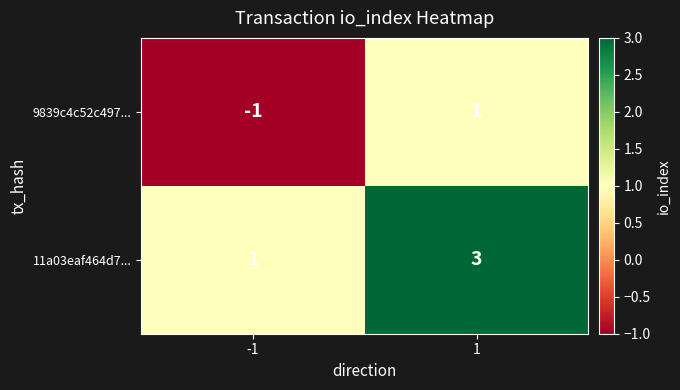

Count the number of data series in this chart.

2